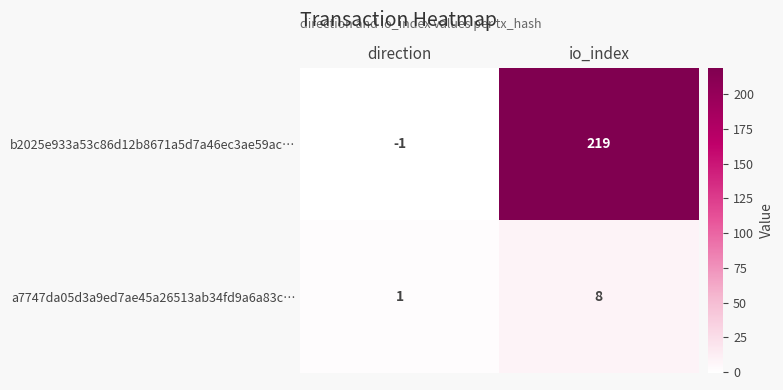

Which category has the lowest value across all series?

direction